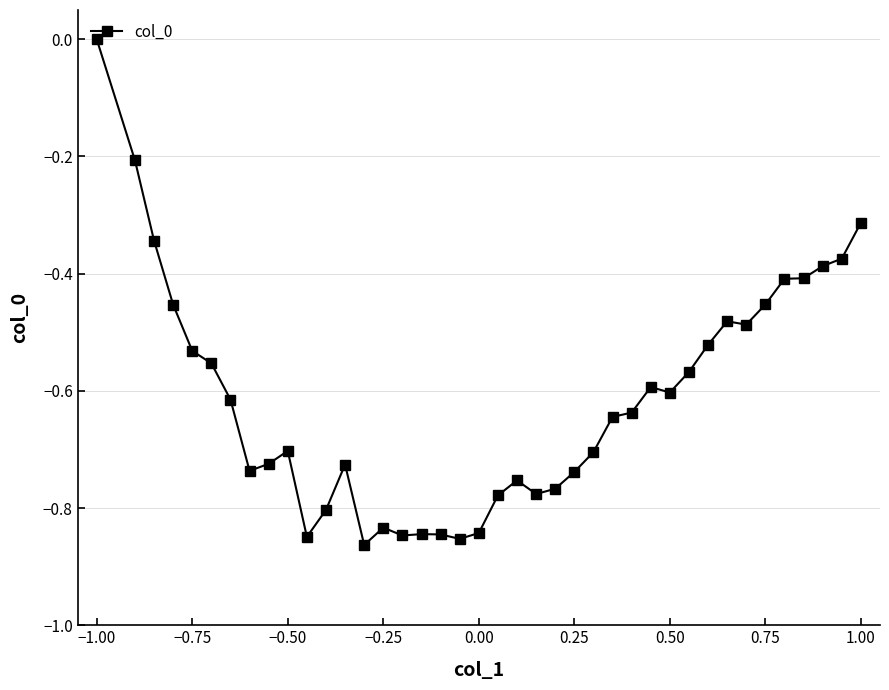

What is the difference between the maximum and minimum values?

0.9